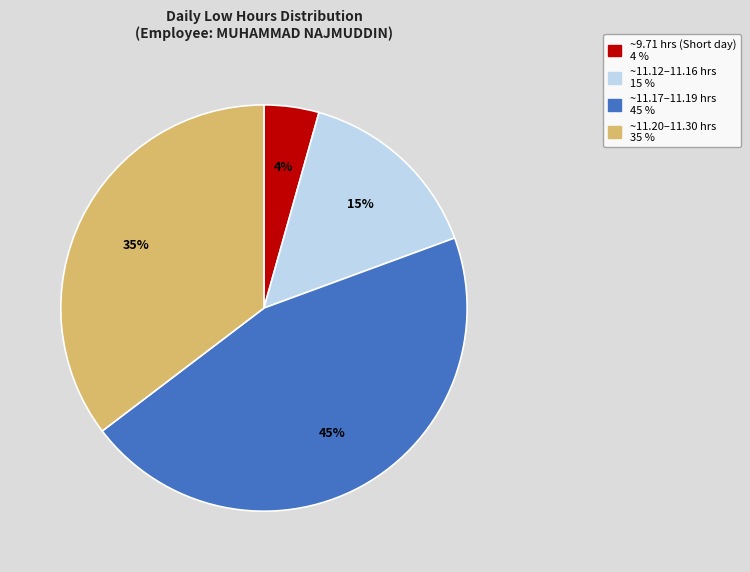

How many slices are in this pie chart?

4